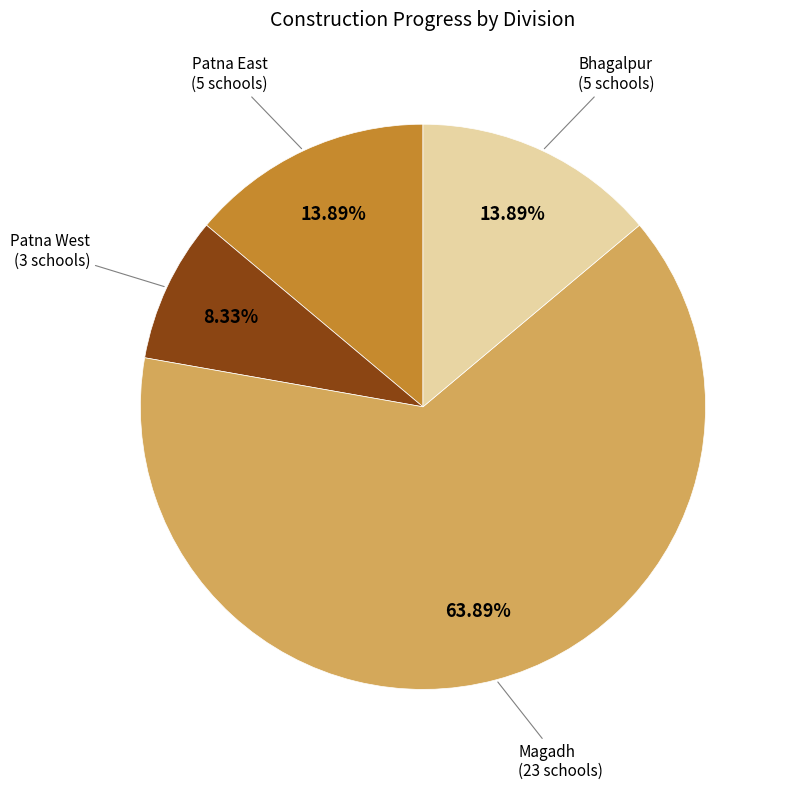

Count the number of slices in the pie.

4